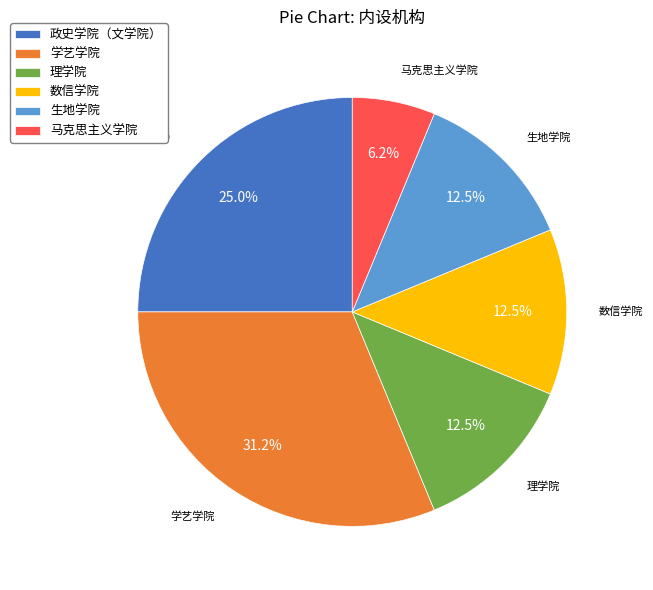

Which slice is the smallest?

马克思主义学院